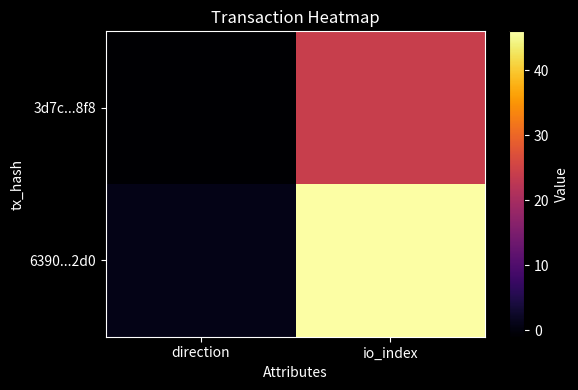

Between direction and io_index, which is larger?

io_index